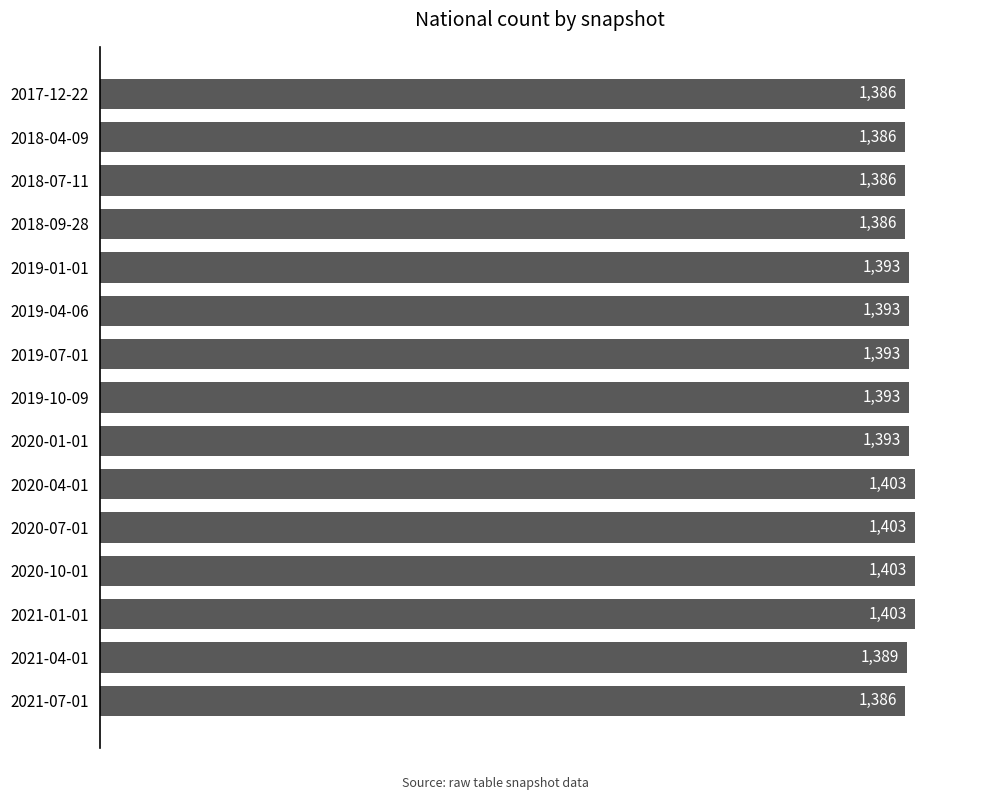

Approximately how many times larger is the value at 2020-10-01 compared to 2020-07-01?

1.0